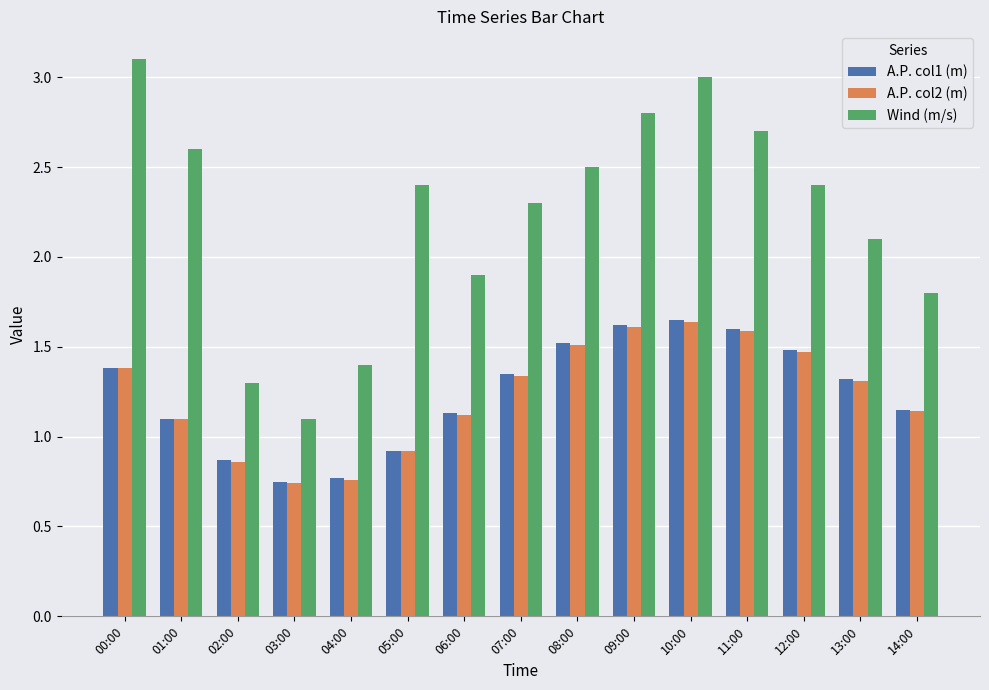

Which category has the highest value in the Wind (m/s) series?

00:00